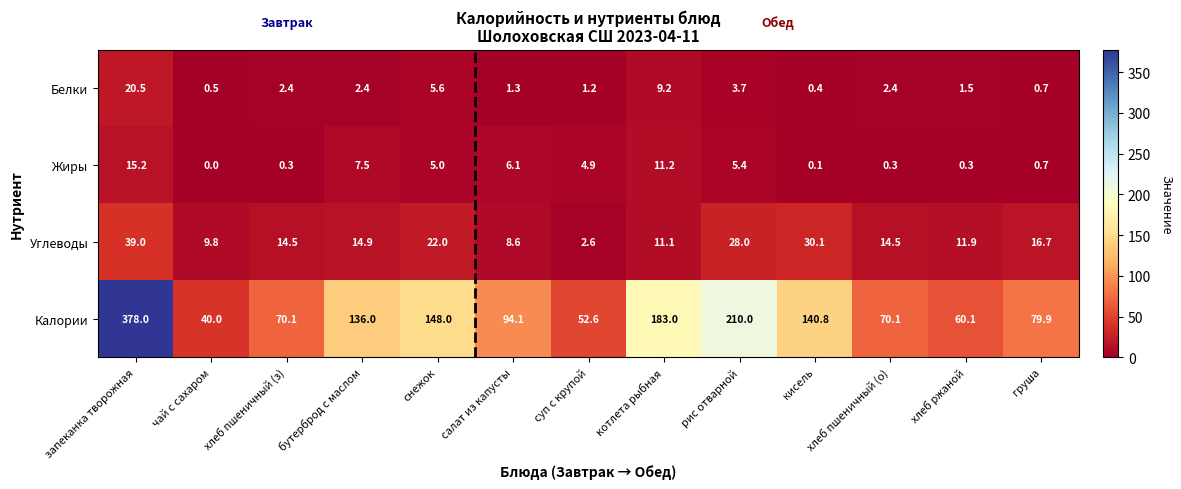

What is the lowest value of the Калории series?

40.0